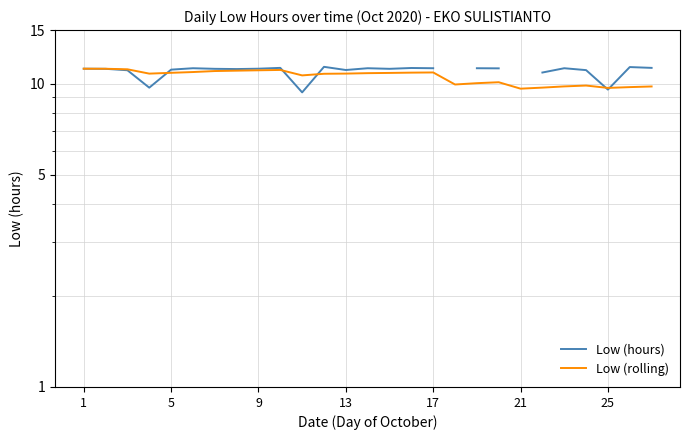

Between 13 and 9, which is larger?

9